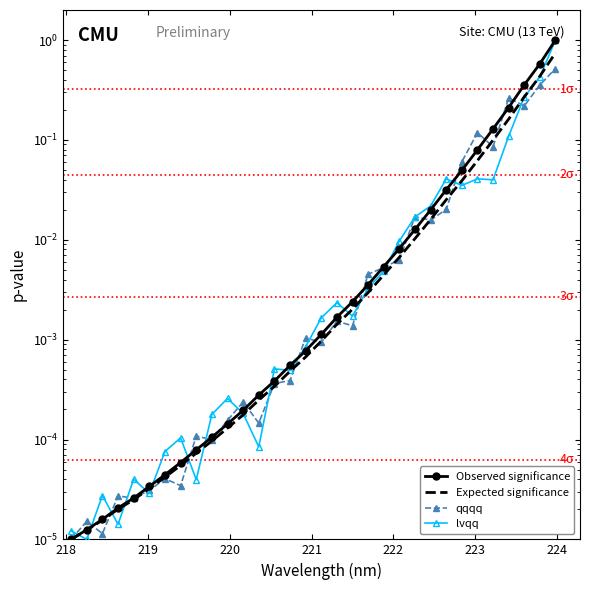

The value of lvqq at 218 is 0.0. True or false?

True